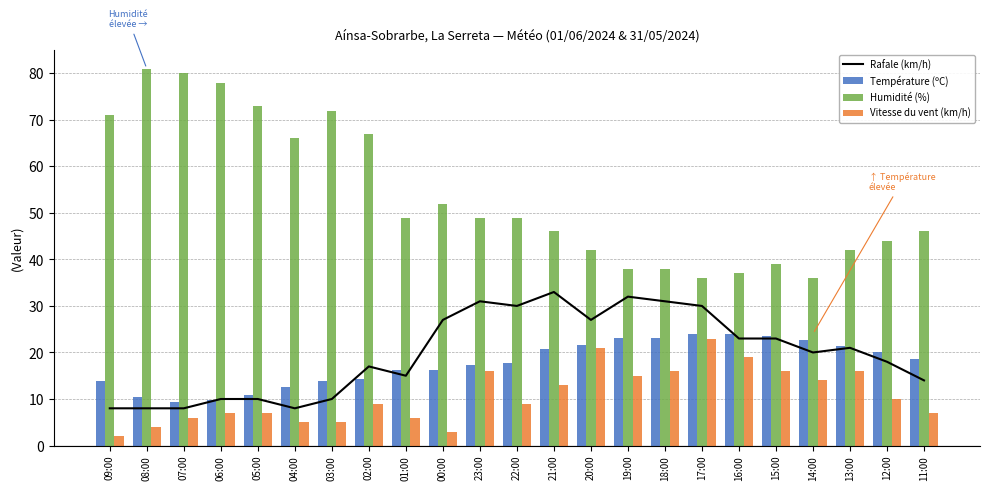

At which category is the sum across all series the highest?

23:00